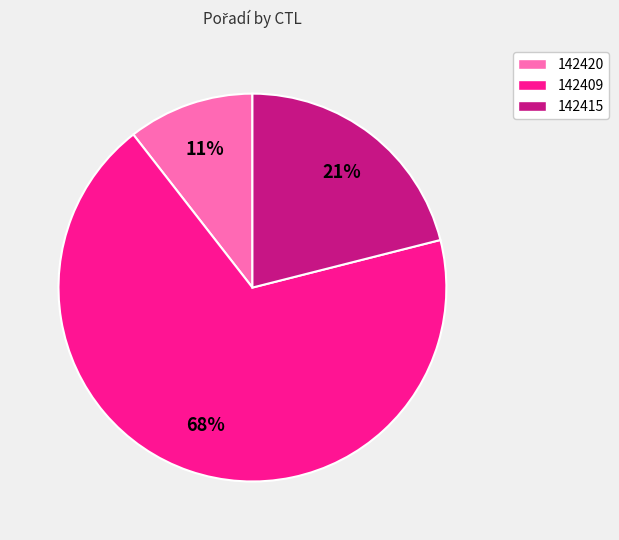

Approximately how many times larger is the value at 142420 compared to 142409?

0.2